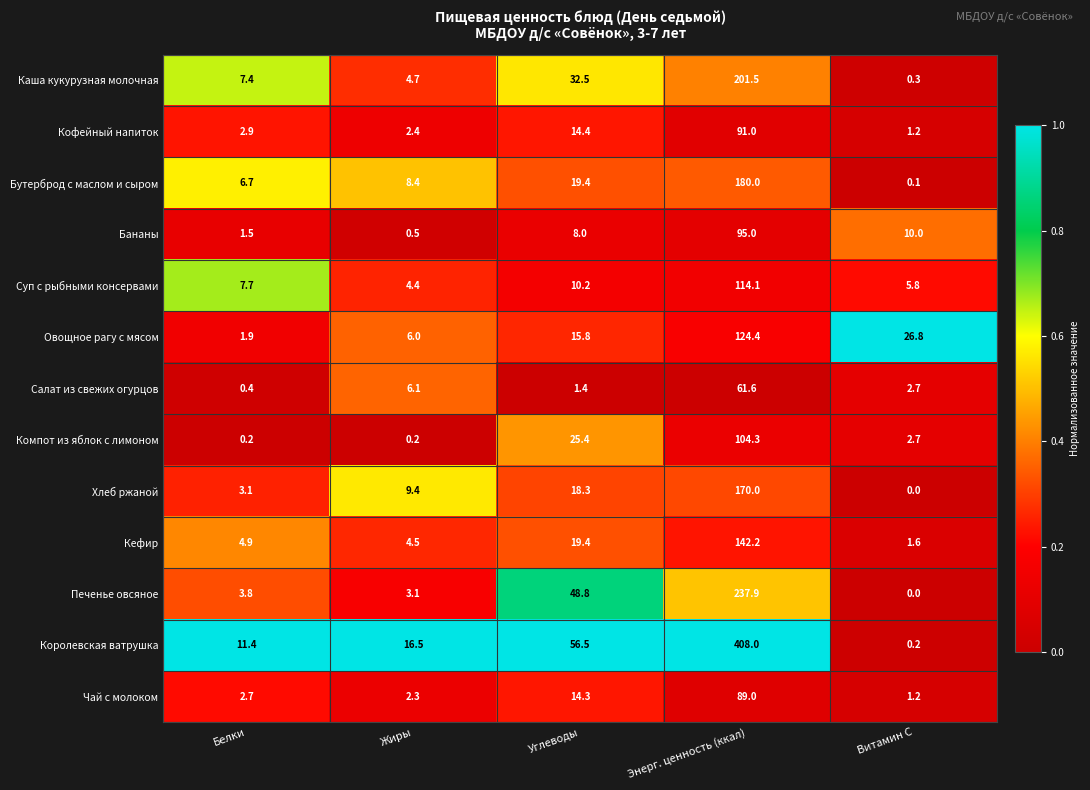

At Белки, list the series in order from smallest to largest.

Компот из яблок с лимоном, Салат из свежих огурцов, Бананы, Овощное рагу с мясом, Чай с молоком, Кофейный напиток, Хлеб ржаной, Печенье овсяное, Кефир, Бутерброд с маслом и сыром, Каша кукурузная молочная, Суп с рыбными консервами, Королевская ватрушка